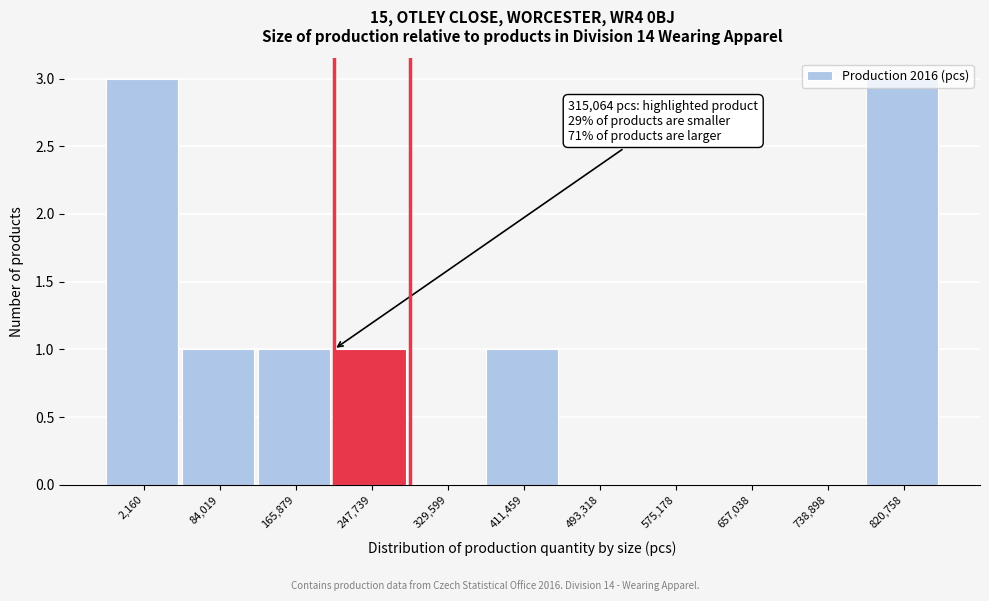

What is the sum of all values?

10